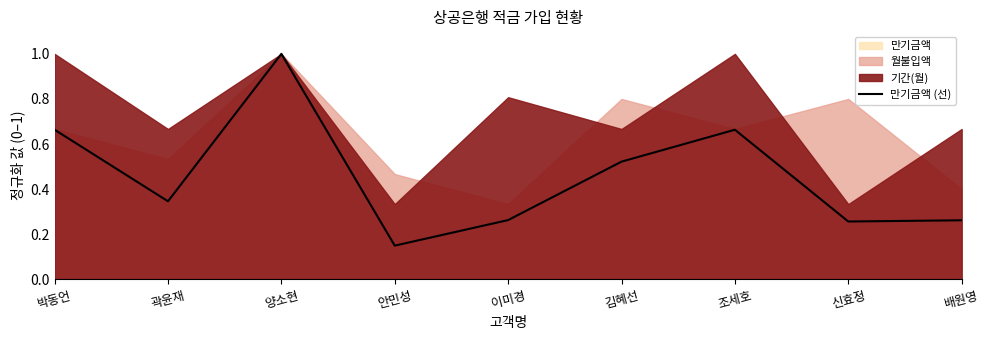

How many points are higher than both their immediate neighbors (excluding endpoints)?

2